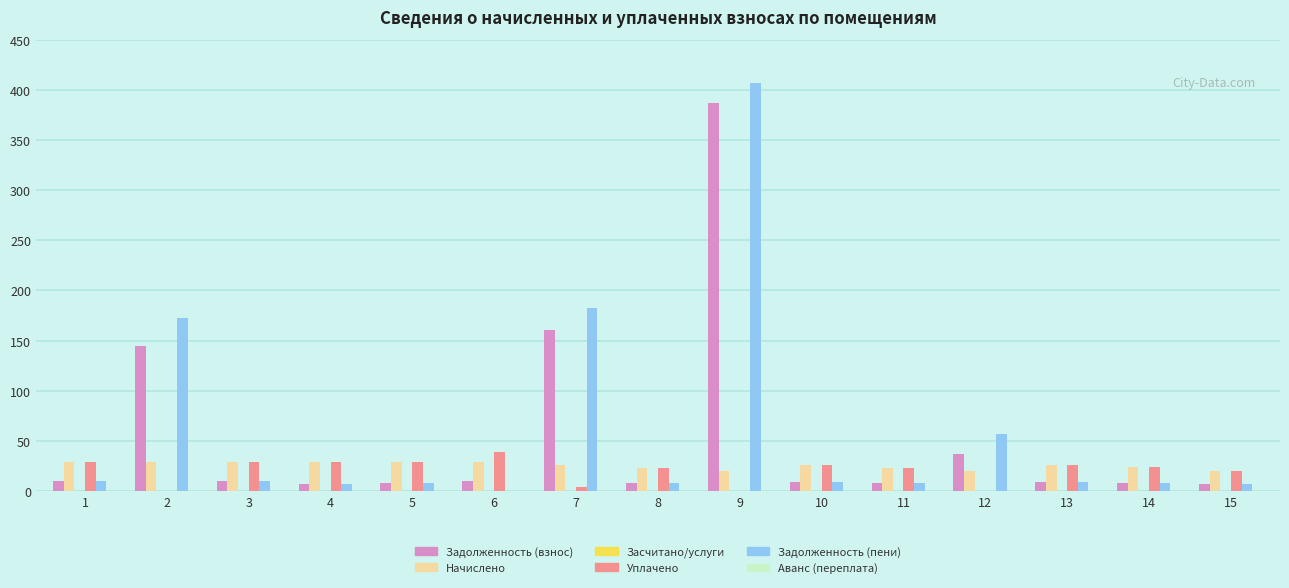

What is the sum of all Задолженность (взнос) values?

820.6